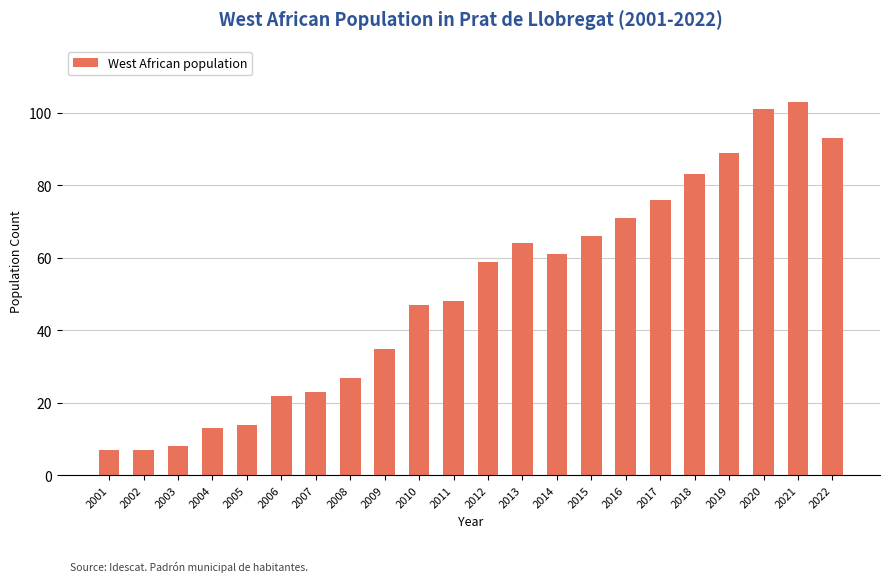

Where is the data nearest to the value 55?

2012